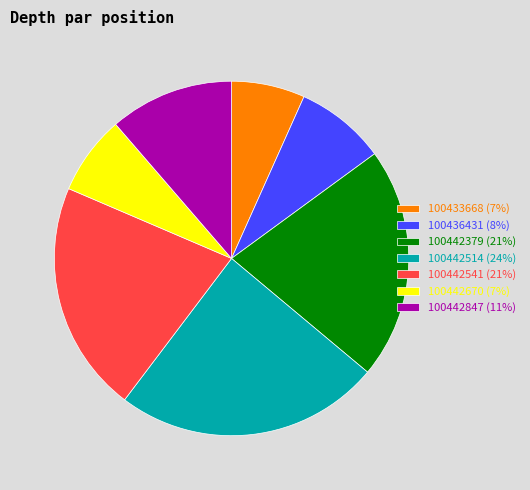

Combined, do 100442514 (24%) and 100442379 (21%) account for over 50%?

No